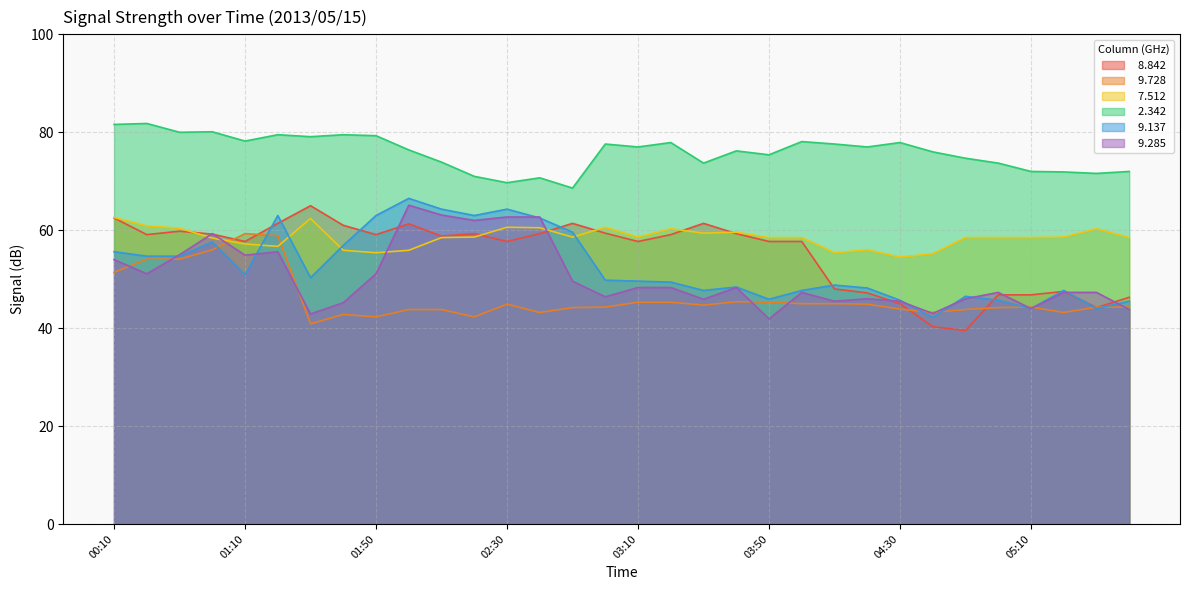

True or false:   8.842 has more than 1 interior local peaks.

True